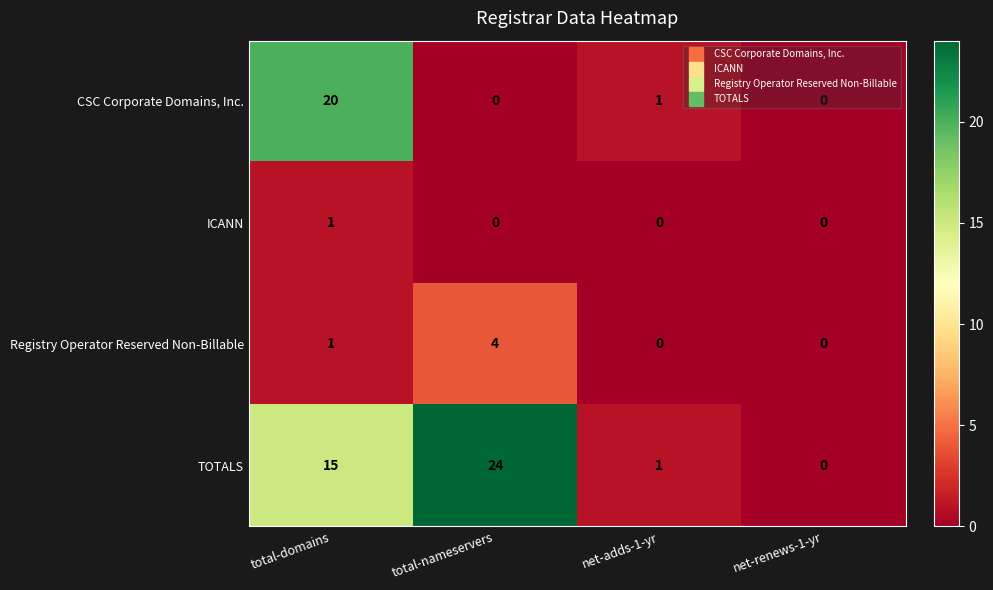

Rank the series by their maximum value, from lowest to highest.

ICANN, Registry Operator Reserved Non-Billable, CSC Corporate Domains, Inc., TOTALS